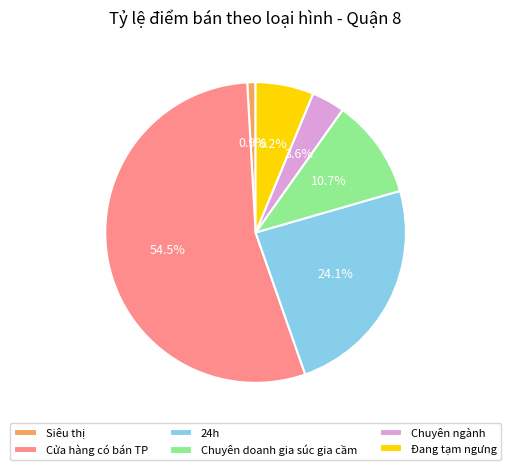

Which slice is the smallest?

Siêu thị